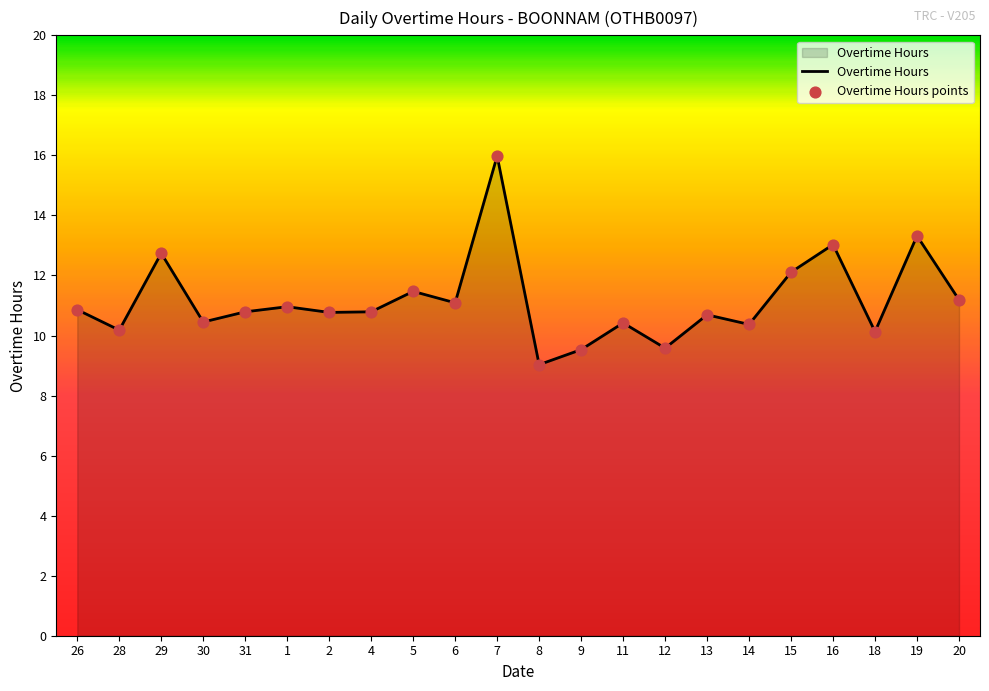

What is the ratio of the value at 15 to the value at 20?

1.1